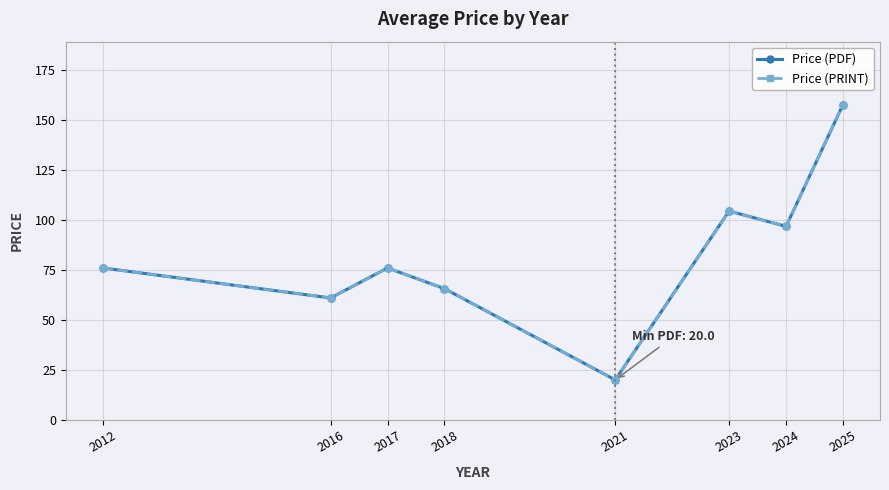

Does the chart display data point markers on the line(s)?

Yes